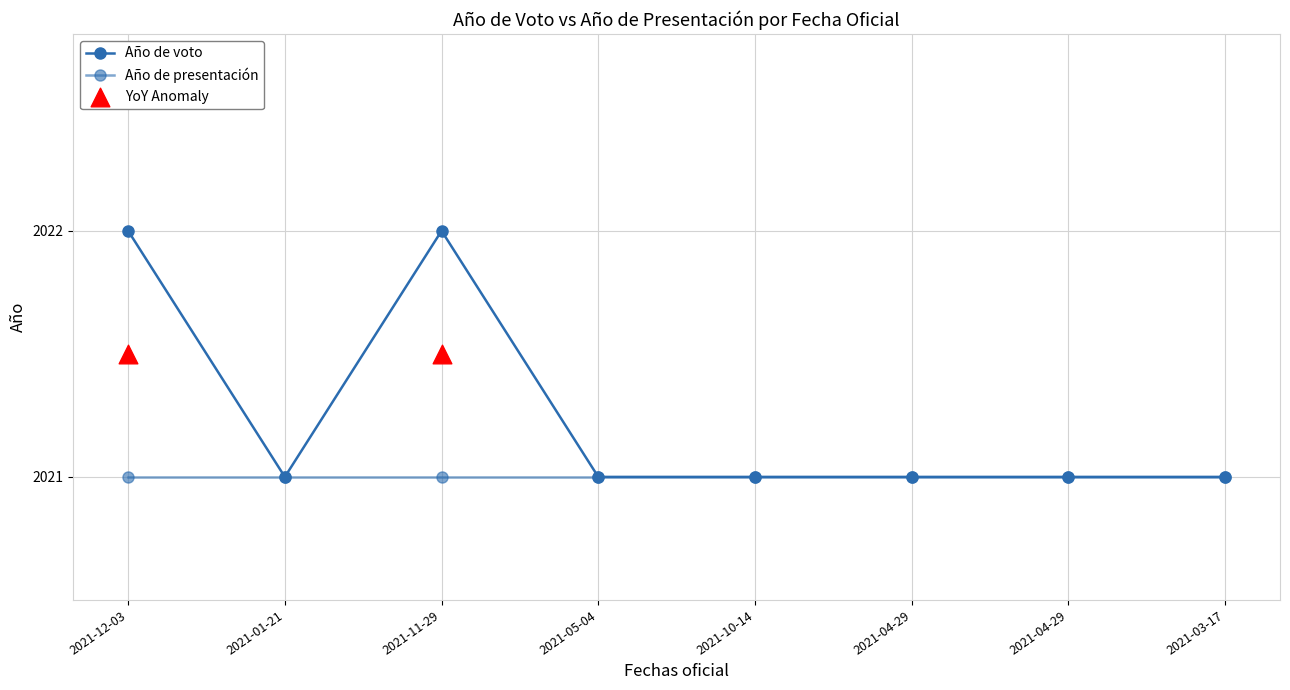

What is the ratio of the value at 2021-12-03 to the value at 2021-05-04?

1.0